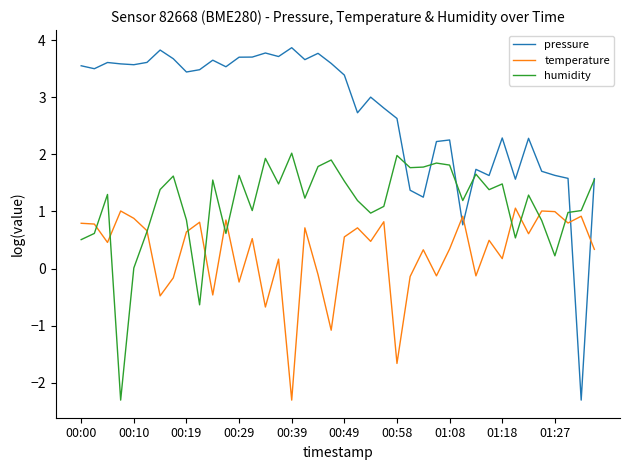

What is the highest value of the temperature series?

1.1